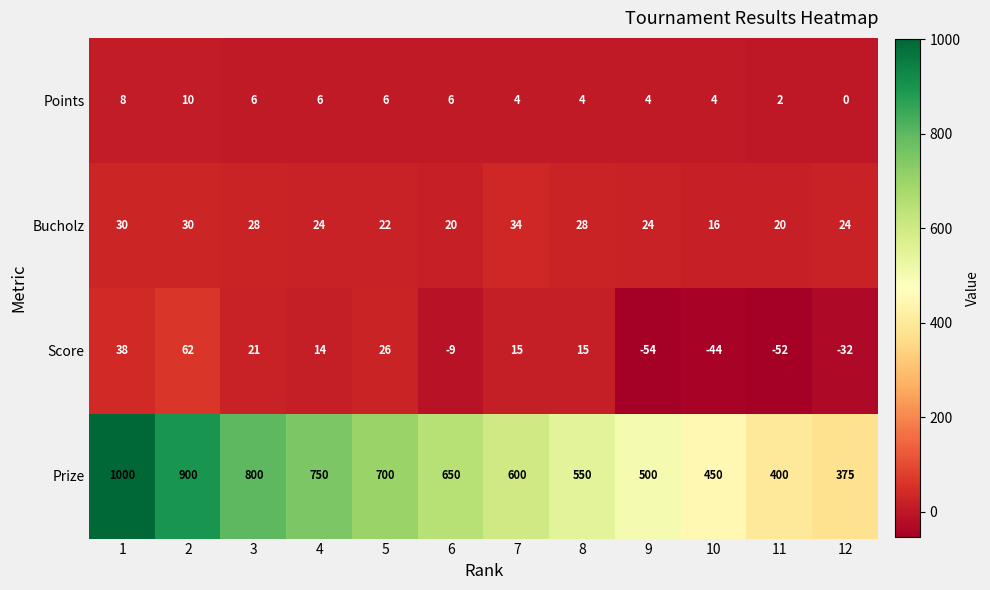

What is the minimum value shown in the chart?

-54